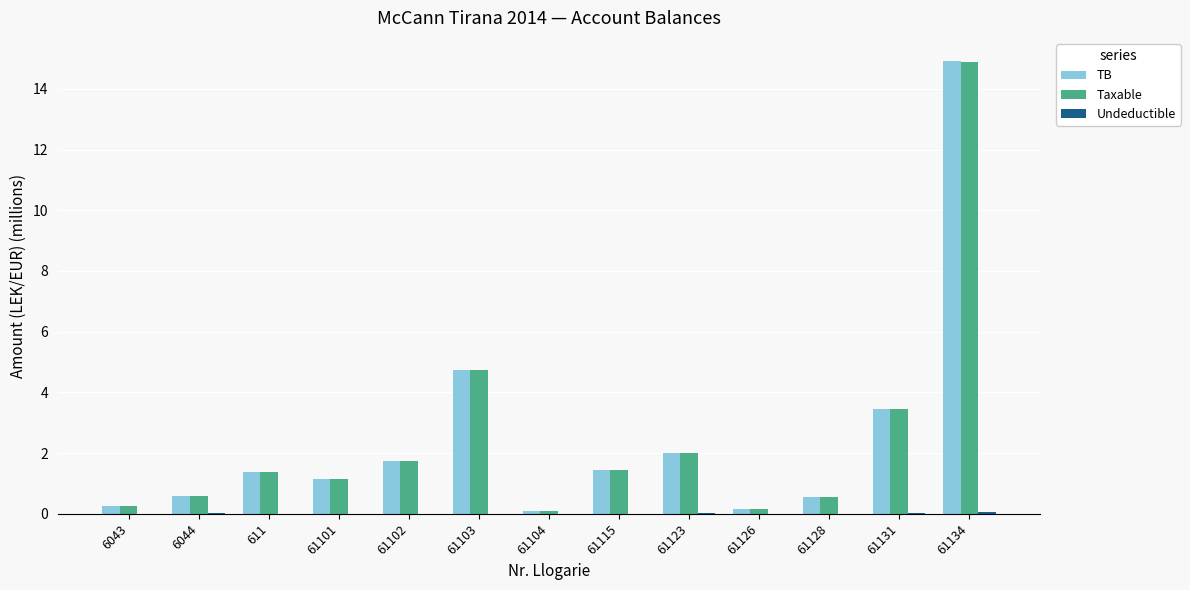

Which series changed the most between 61102 and 61131?

TB